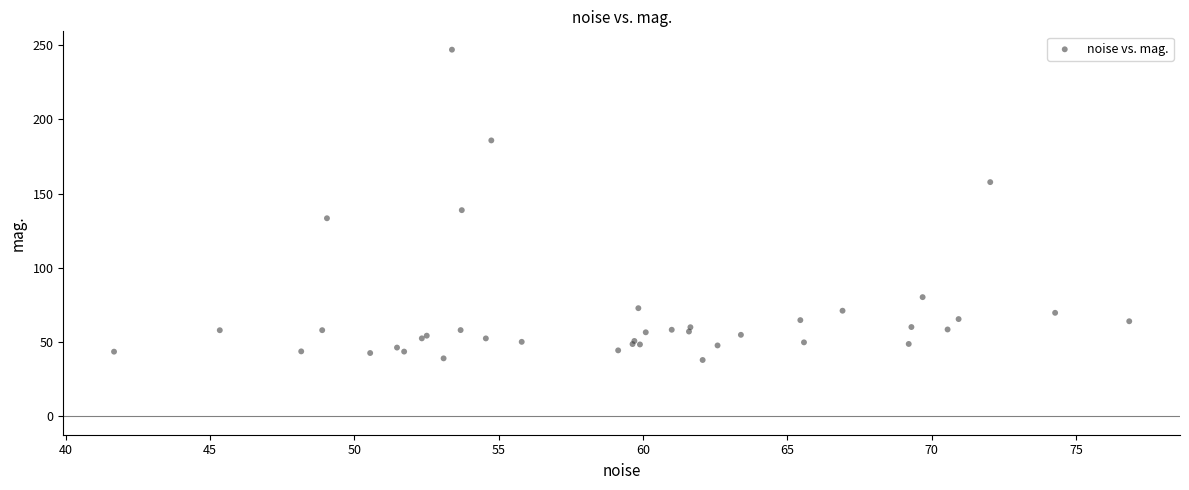

What Y value in the scatter plot is closest to 142?

138.9